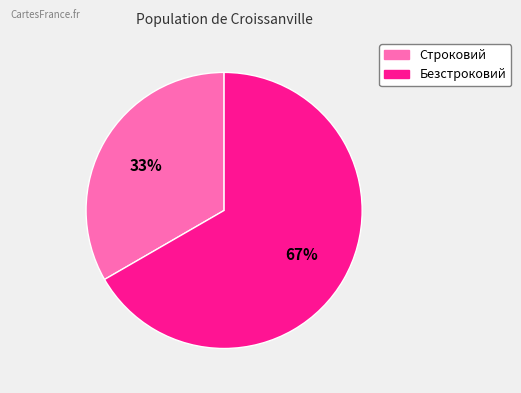

Count the number of slices in the pie.

2